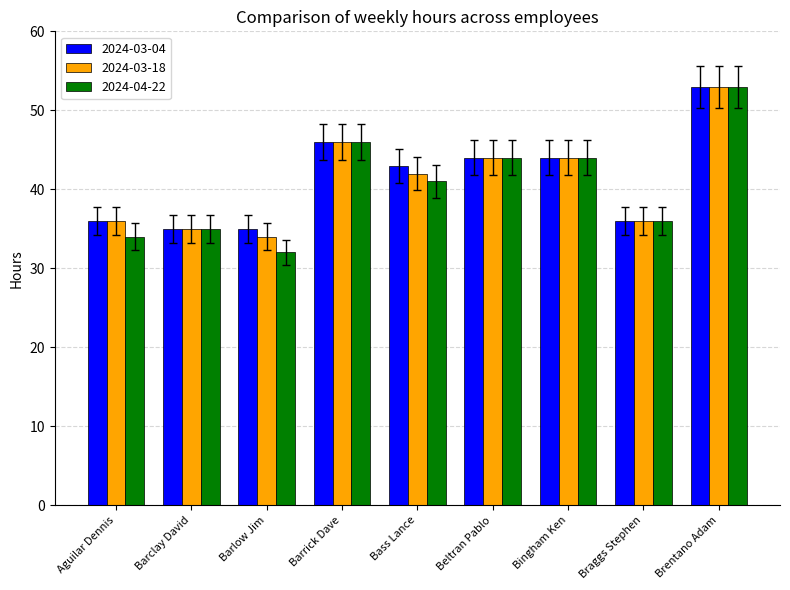

What is the difference between the maximum and minimum values in the 2024-04-22 series?

21